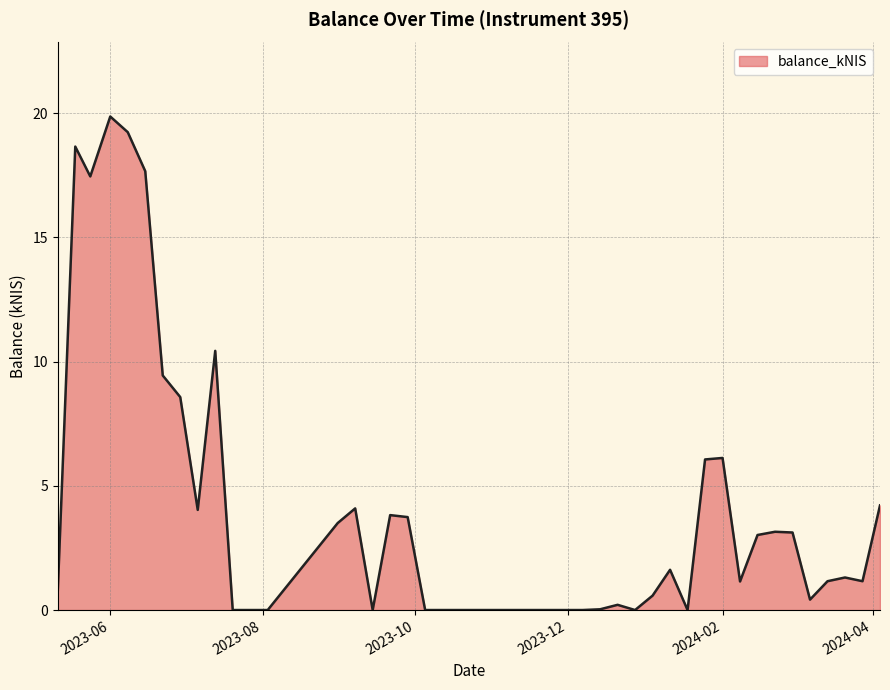

True or false: the data has more than 1 interior local peaks.

True